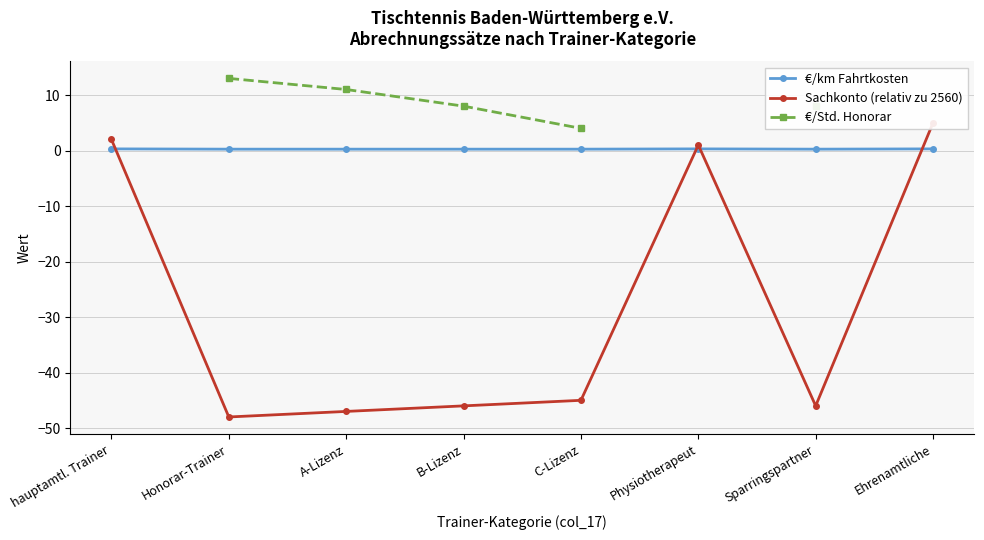

What is the average value of the €/km Fahrtkosten series?

0.3